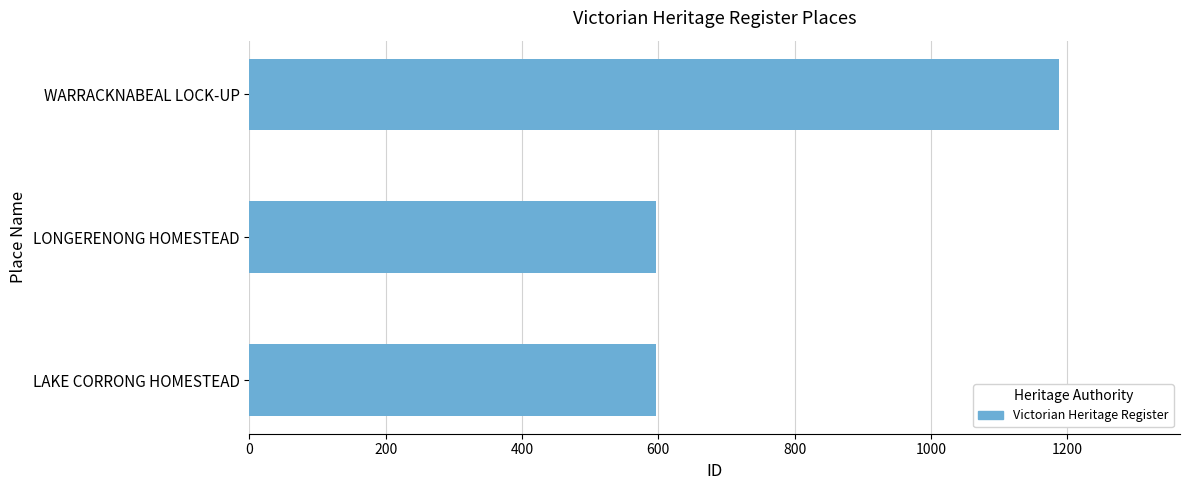

How many categories are shown in the chart?

3